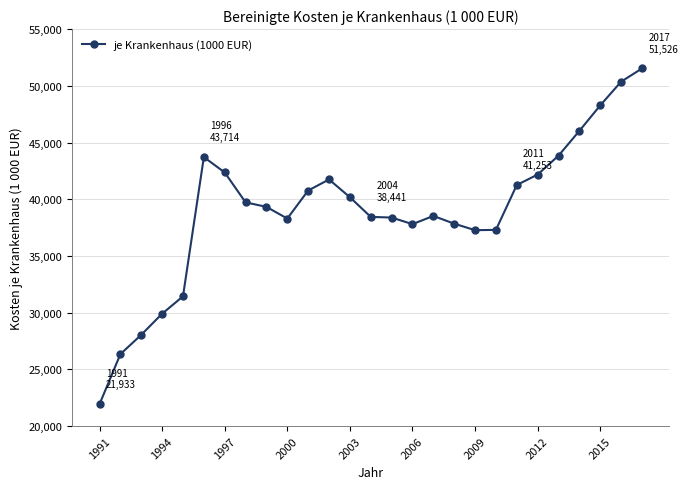

True or false: the data has more than 0 interior local peaks.

True